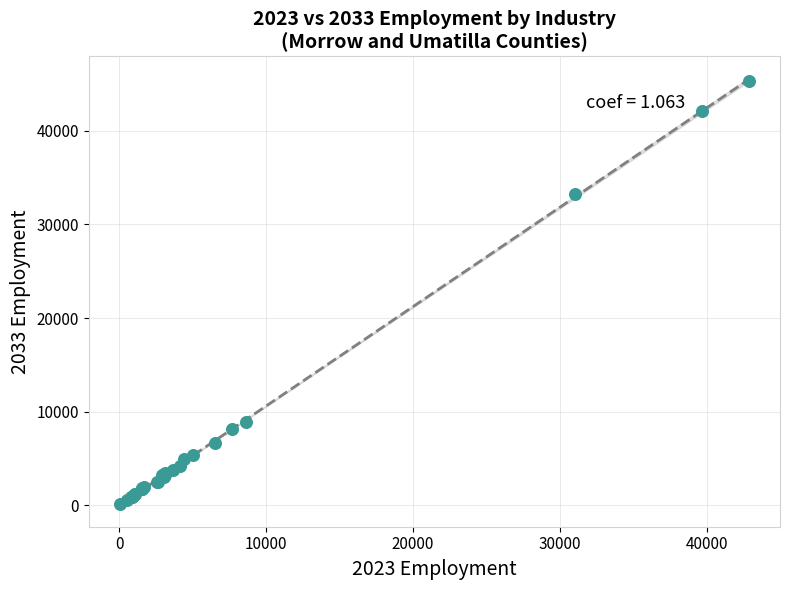

What Y value in the scatter plot is closest to 22730?

33260